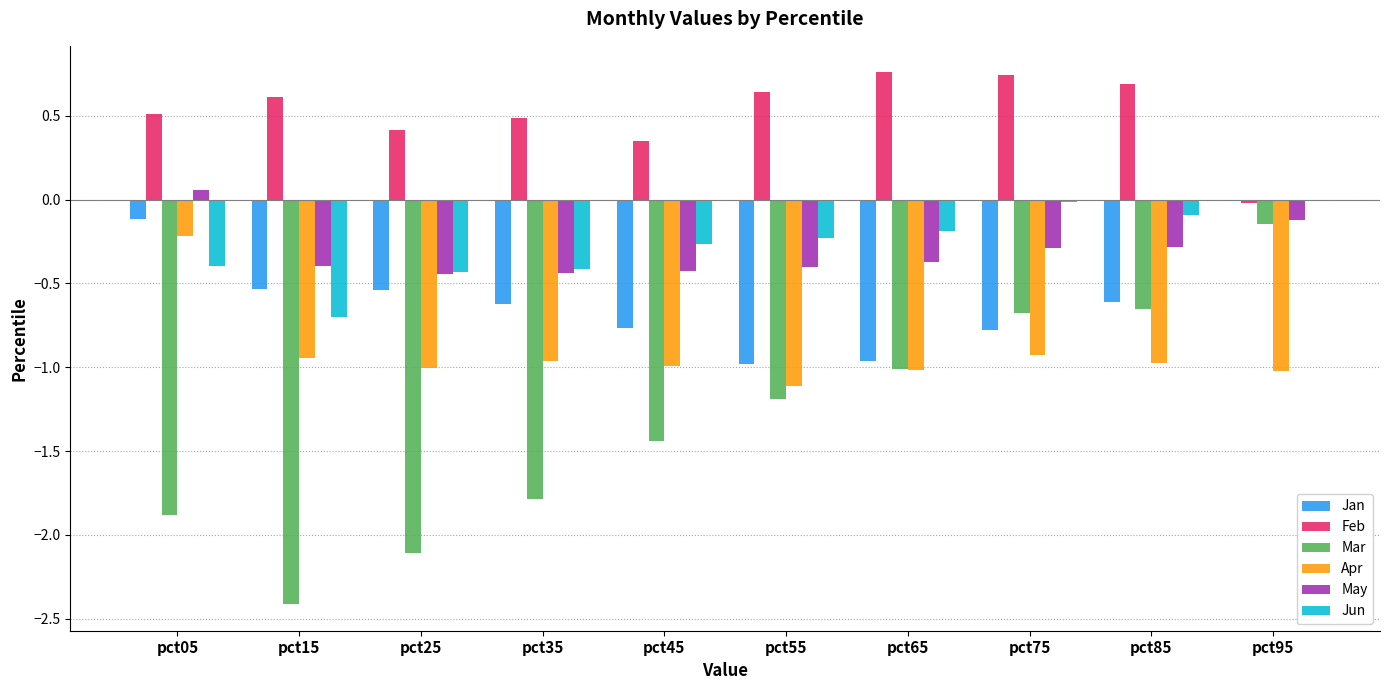

Is the value of Jan at pct95 greater than the value of Feb at pct35?

No